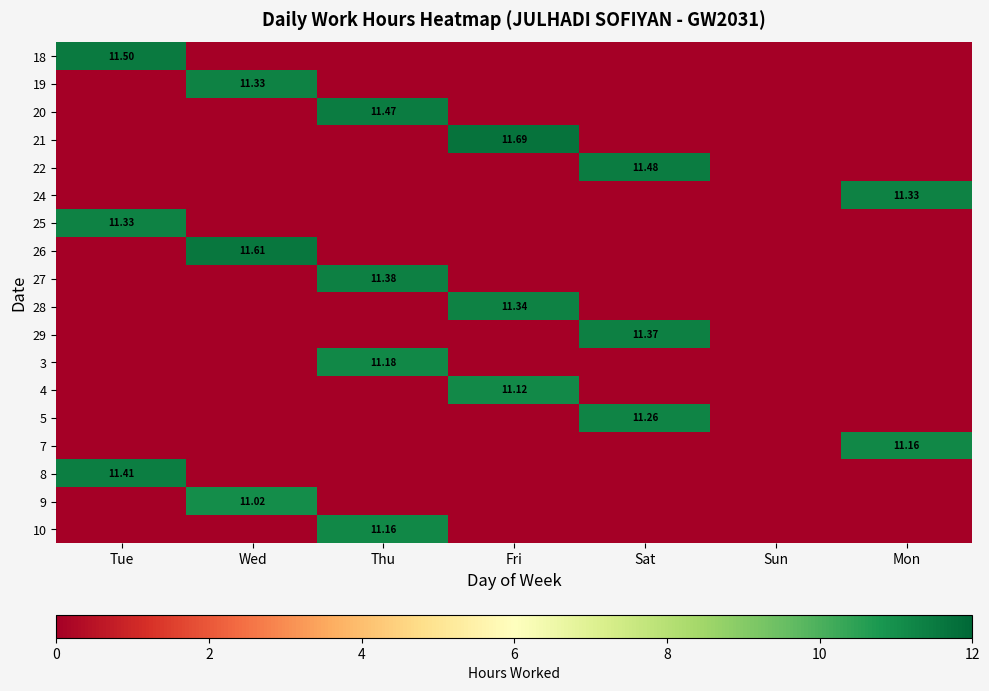

How many data points does each series have?

7